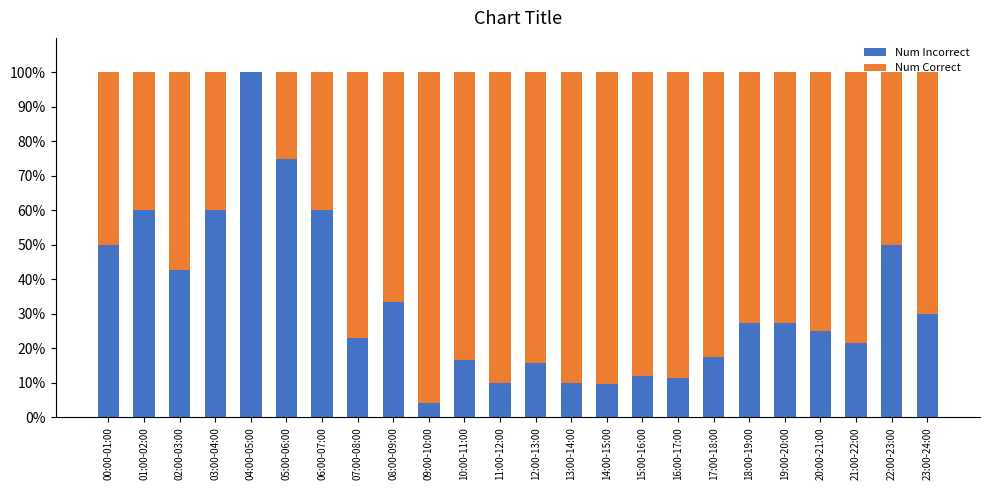

What is the sum of all Num Incorrect values?

792.8